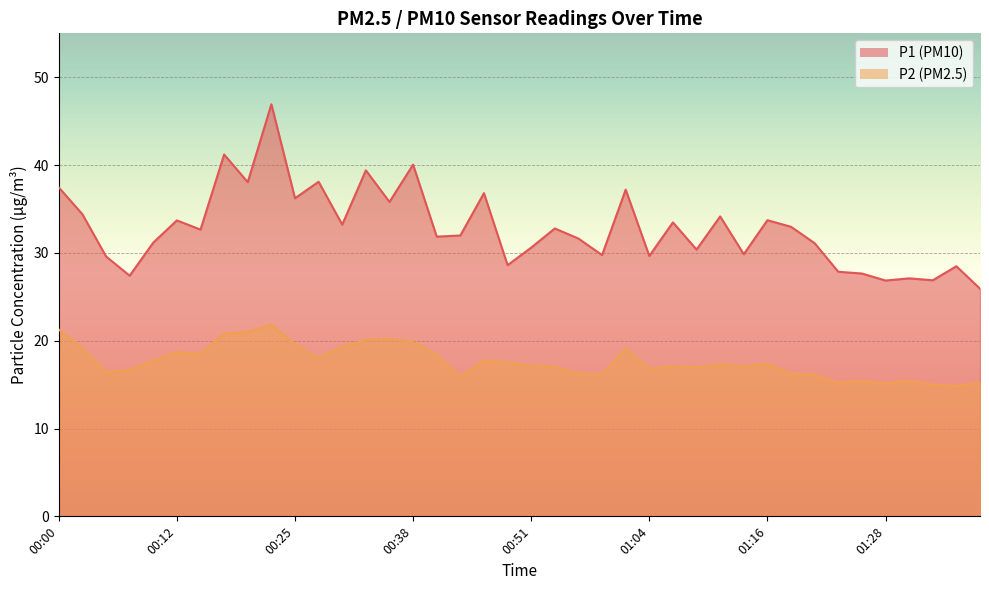

How many interior local peaks does the P2 series have?

10